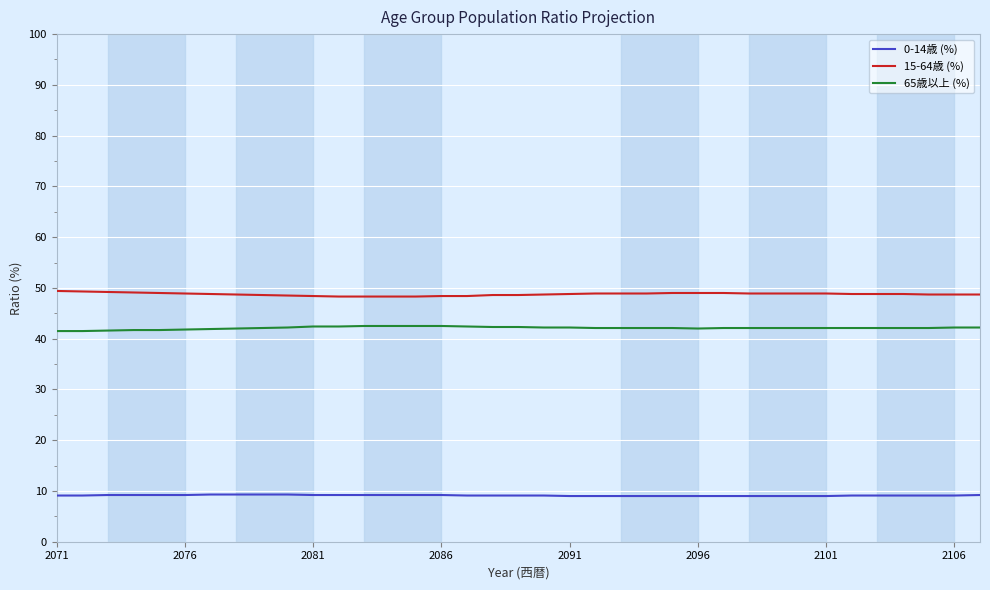

Which series has the largest total across all categories?

15-64歳 (%)